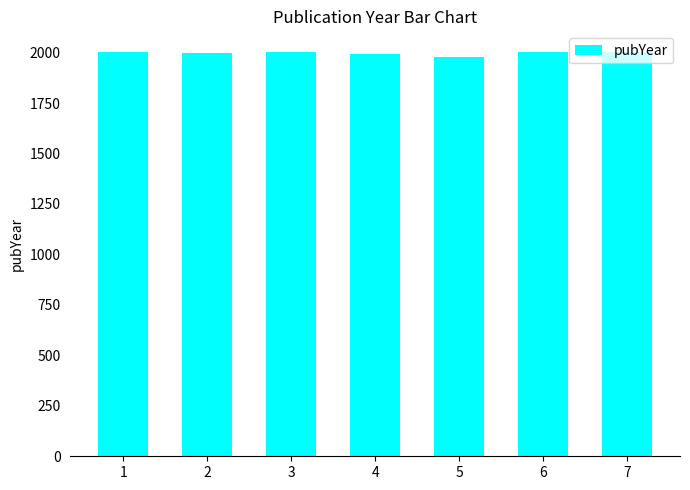

How many data points does each series have?

7